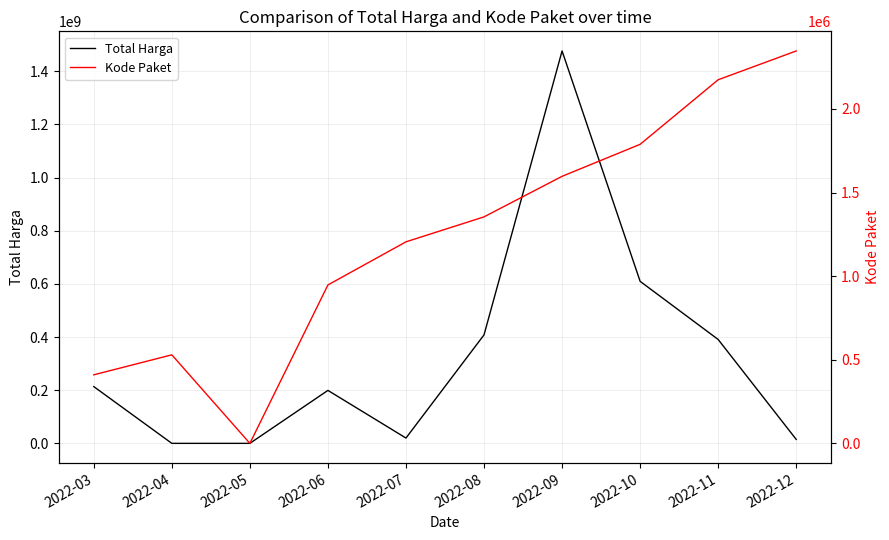

True or false: Kode Paket has more than 1 interior local peaks.

False